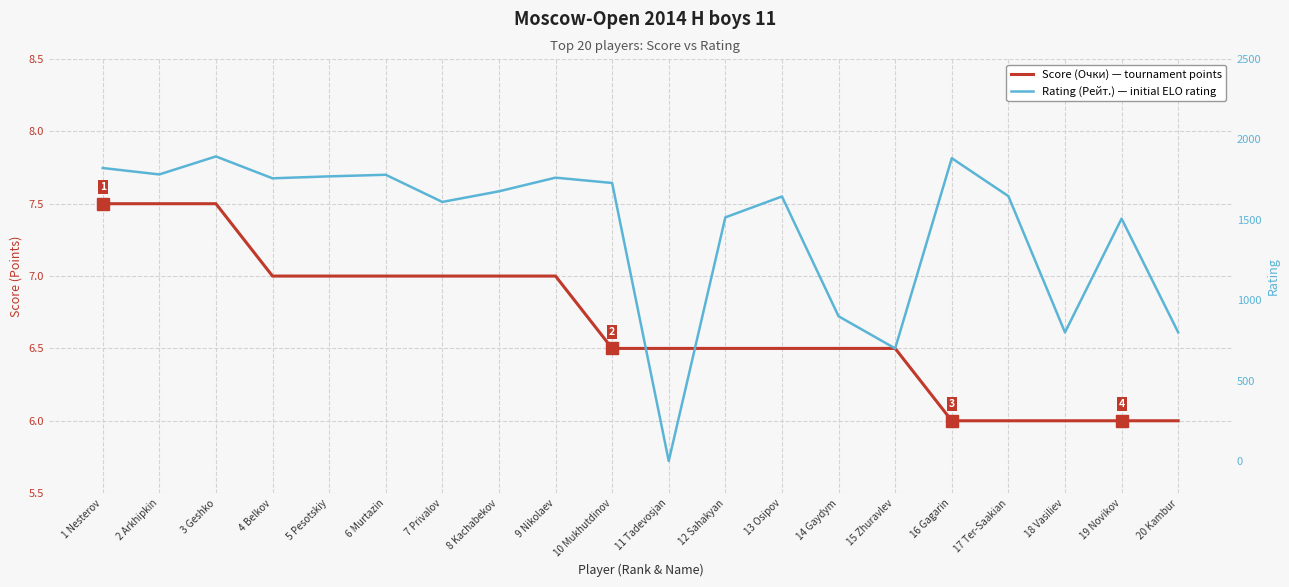

Reading left to right, what are all the values shown in this chart?

Score (Очки) — tournament points: 1 Nesterov=7.5	2 Arkhipkin=7.5	3 Geshko=7.5	4 Belkov=7.0	5 Pesotskiy=7.0	6 Murtazin=7.0	7 Privalov=7.0	8 Kachabekov=7.0	9 Nikolaev=7.0	10 Mukhutdinov=6.5	11 Tadevosjan=6.5	12 Sahakyan=6.5	13 Osipov=6.5	14 Gaydym=6.5	15 Zhuravlev=6.5	16 Gagarin=6.0	17 Ter-Saakian=6.0	18 Vasiliev=6.0	19 Novikov=6.0	20 Kambur=6.0
Rating (Рейт.) — initial ELO rating: 1 Nesterov=1822.0	2 Arkhipkin=1782.0	3 Geshko=1894.0	4 Belkov=1758.0	5 Pesotskiy=1770.0	6 Murtazin=1780.0	7 Privalov=1611.0	8 Kachabekov=1677.0	9 Nikolaev=1762.0	10 Mukhutdinov=1729.0	11 Tadevosjan=0.0	12 Sahakyan=1515.0	13 Osipov=1645.0	14 Gaydym=900.0	15 Zhuravlev=700.0	16 Gagarin=1883.0	17 Ter-Saakian=1647.0	18 Vasiliev=800.0	19 Novikov=1507.0	20 Kambur=800.0